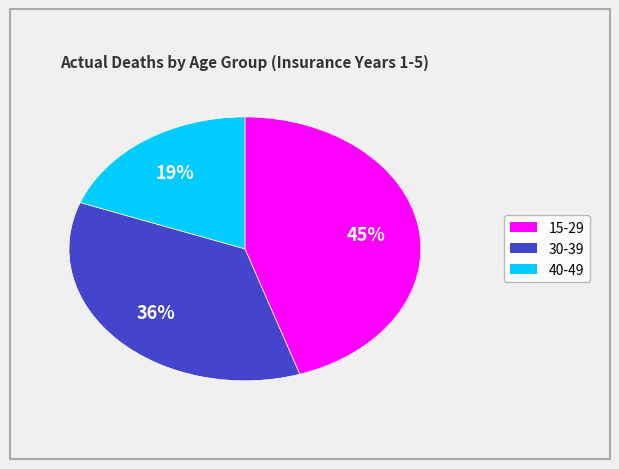

Combined, do 40-49 and 15-29 account for over 50%?

Yes